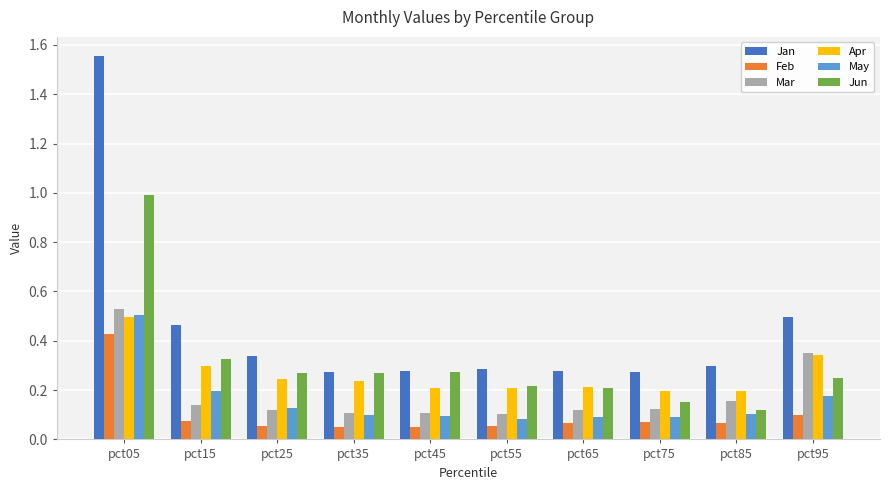

At which label does Jan reach its peak?

pct05